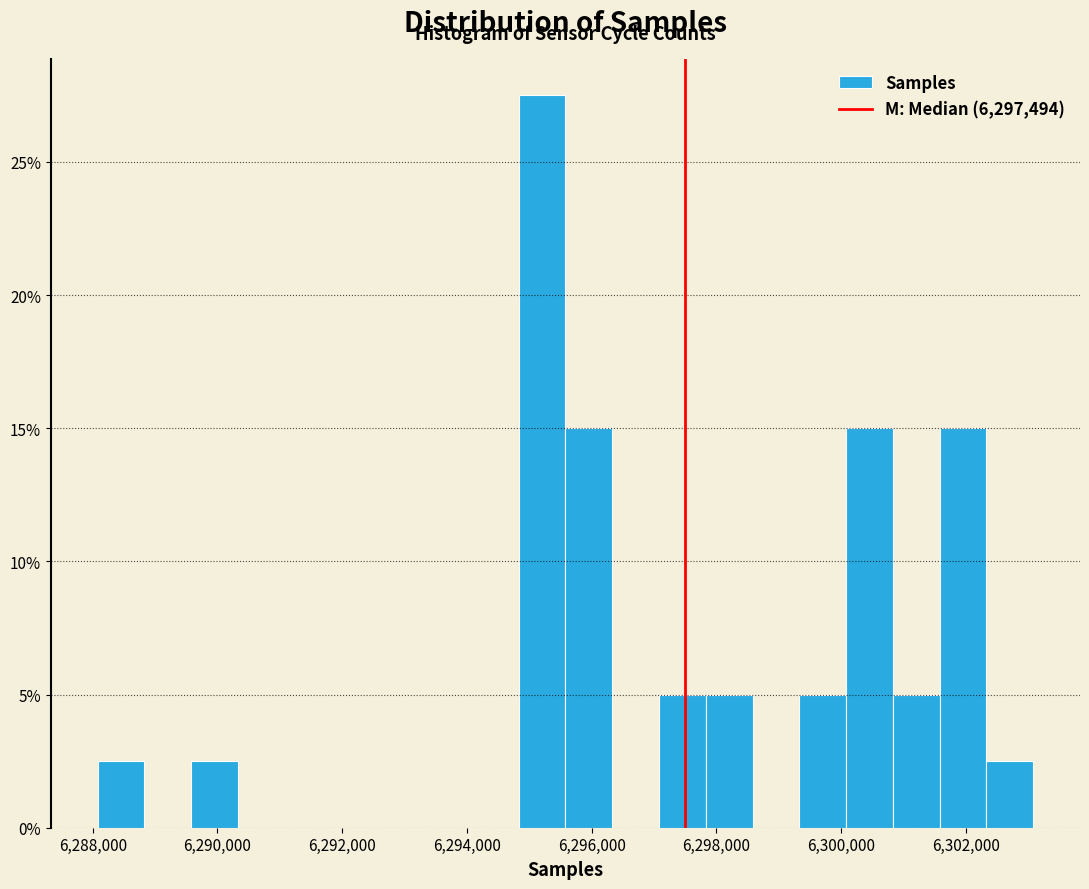

Read against the x-axis, roughly where is the centre of the tallest bar?

6295200